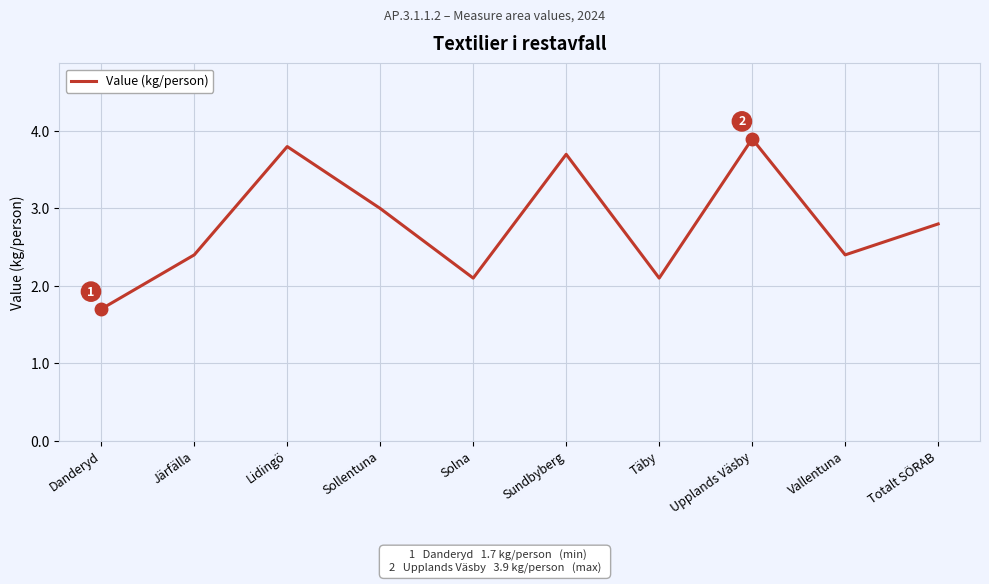

Is it true that the value at Danderyd is 0.4?

False